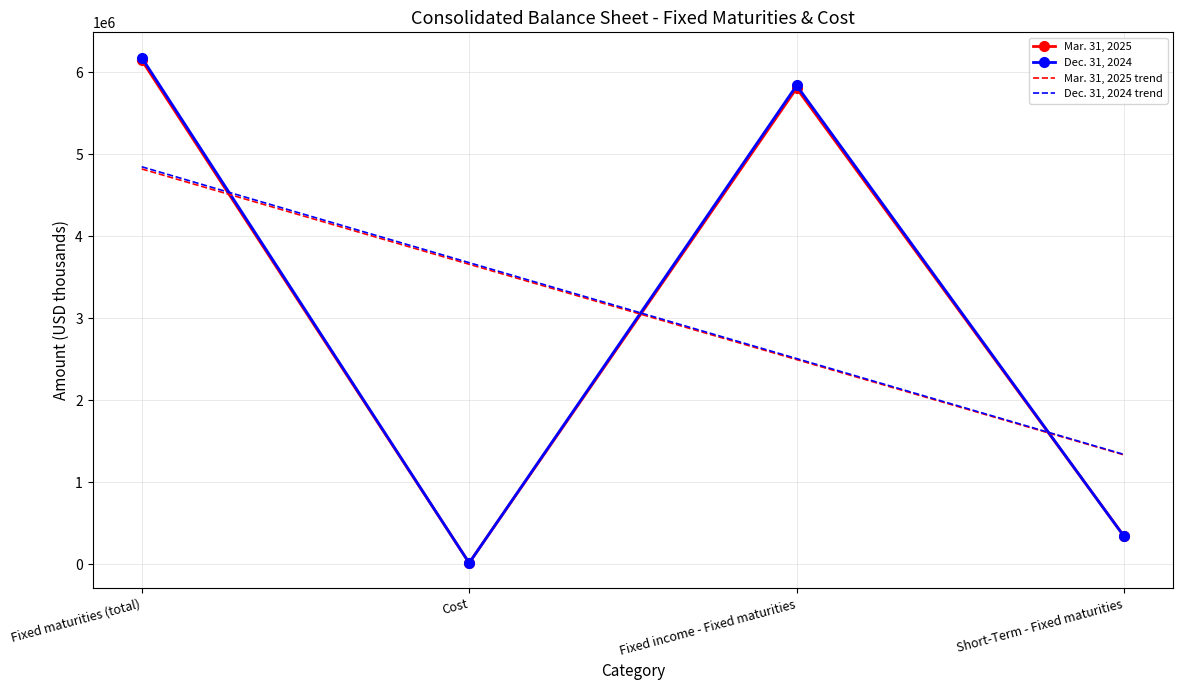

At which label does Mar. 31, 2025 trend first exceed 3658275?

Fixed maturities (total)